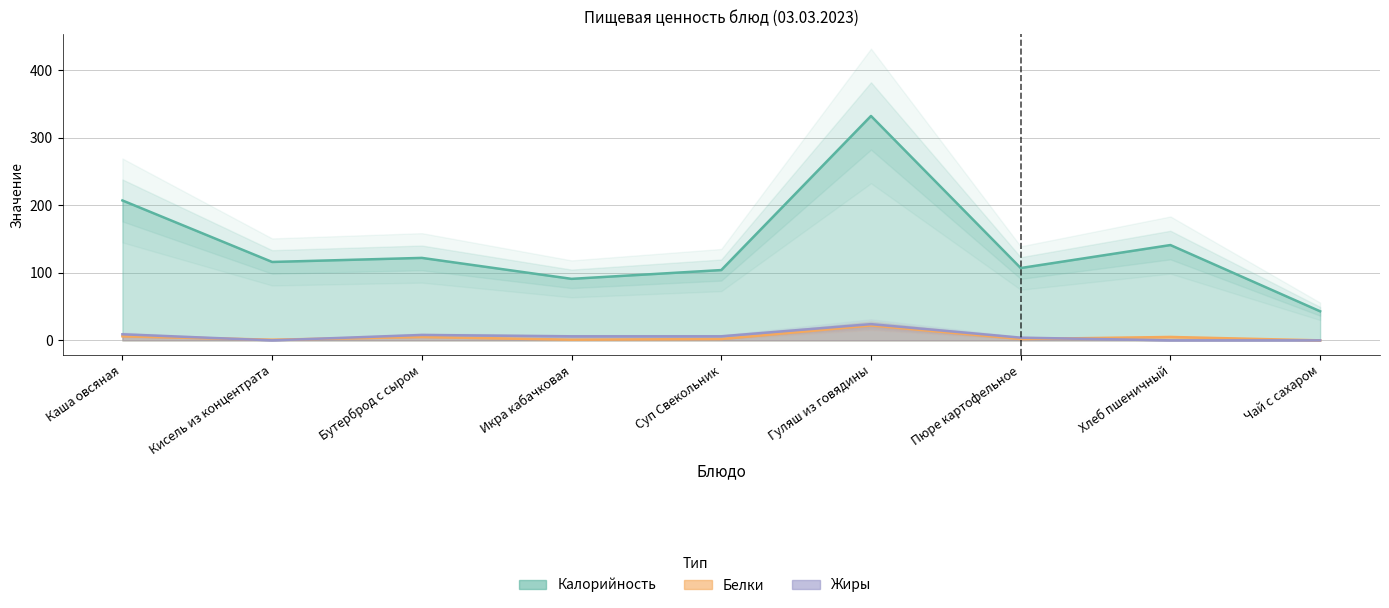

At which label does Калорийность reach its minimum?

Чай с сахаром